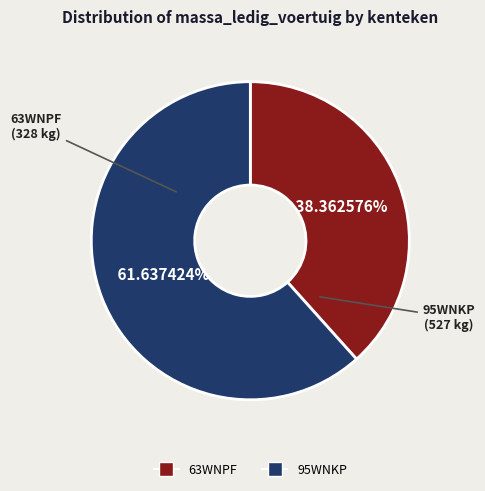

Rank the categories by value from lowest to highest.

63WNPF, 95WNKP